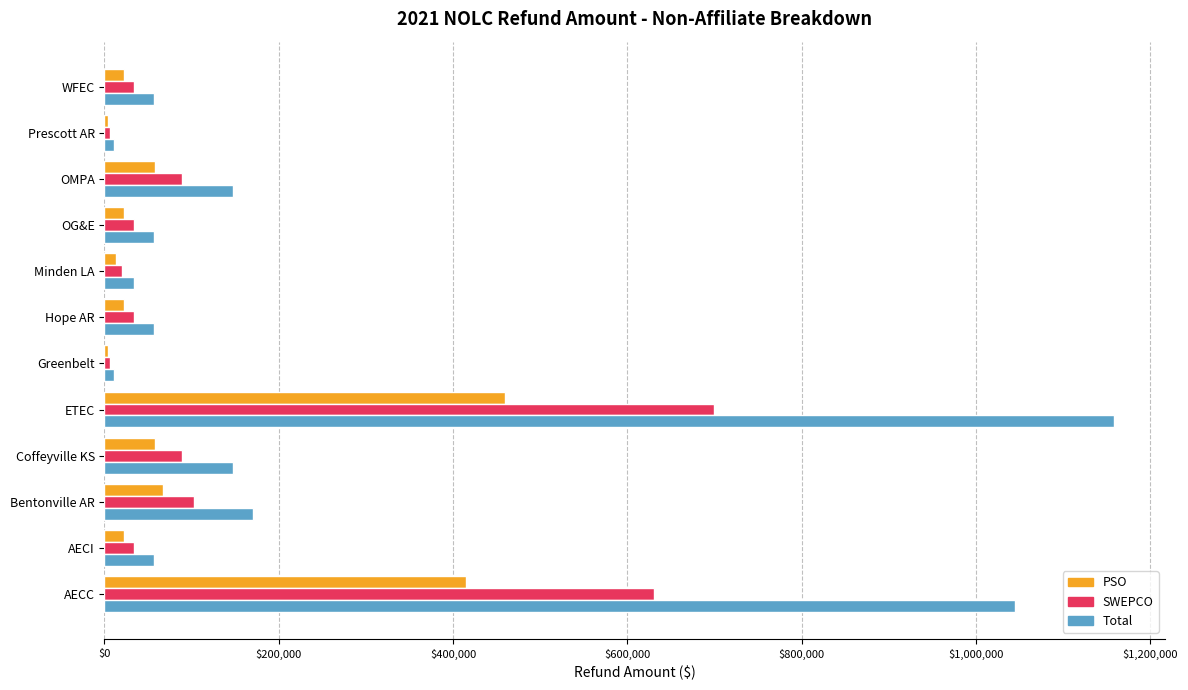

Which series has the largest total across all categories?

Total